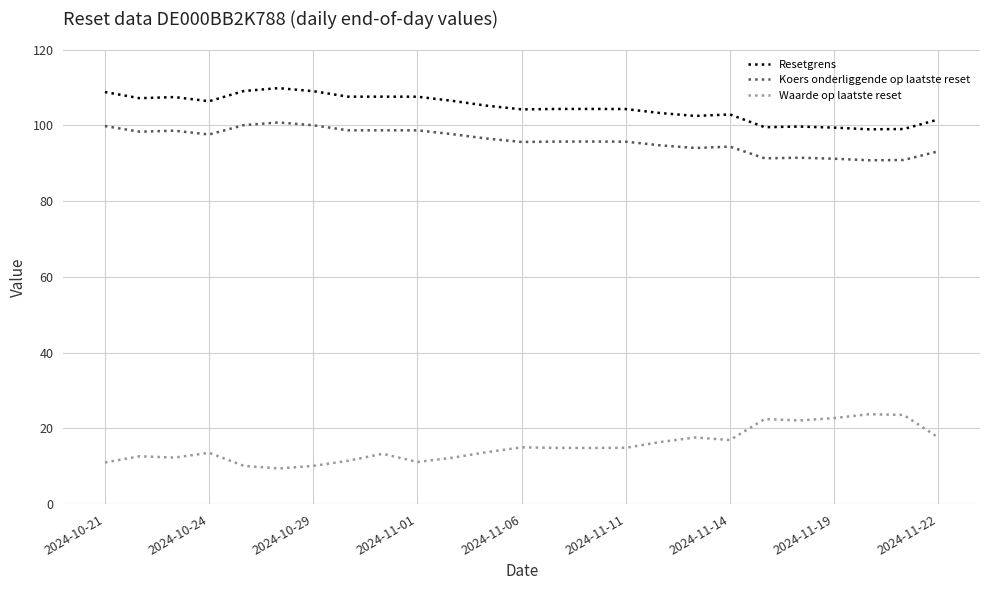

What is the difference between the maximum and minimum values in the Resetgrens series?

10.9